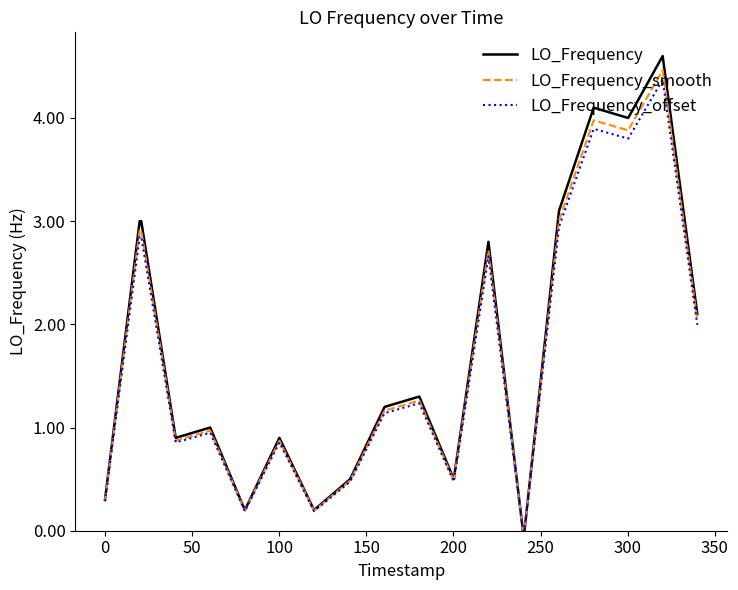

What is the maximum value for LO_Frequency_offset?

4.4